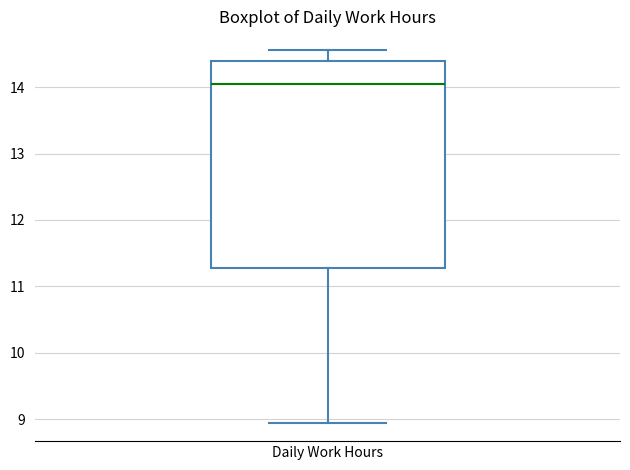

Where is the upper edge of the box for Daily Work Hours on the y-axis? The values are not printed on the chart, so give them approximately, as read against the axis.

14.4